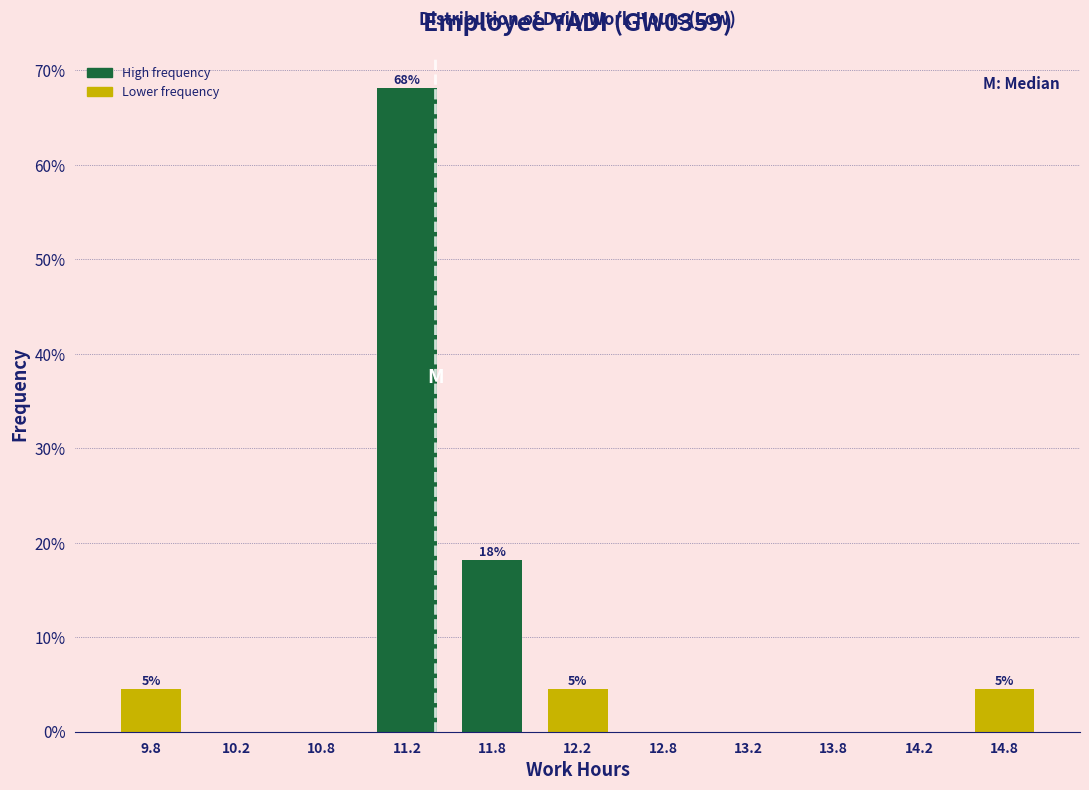

Over which range of the x-axis is the bar tallest?

11.0 to 11.5